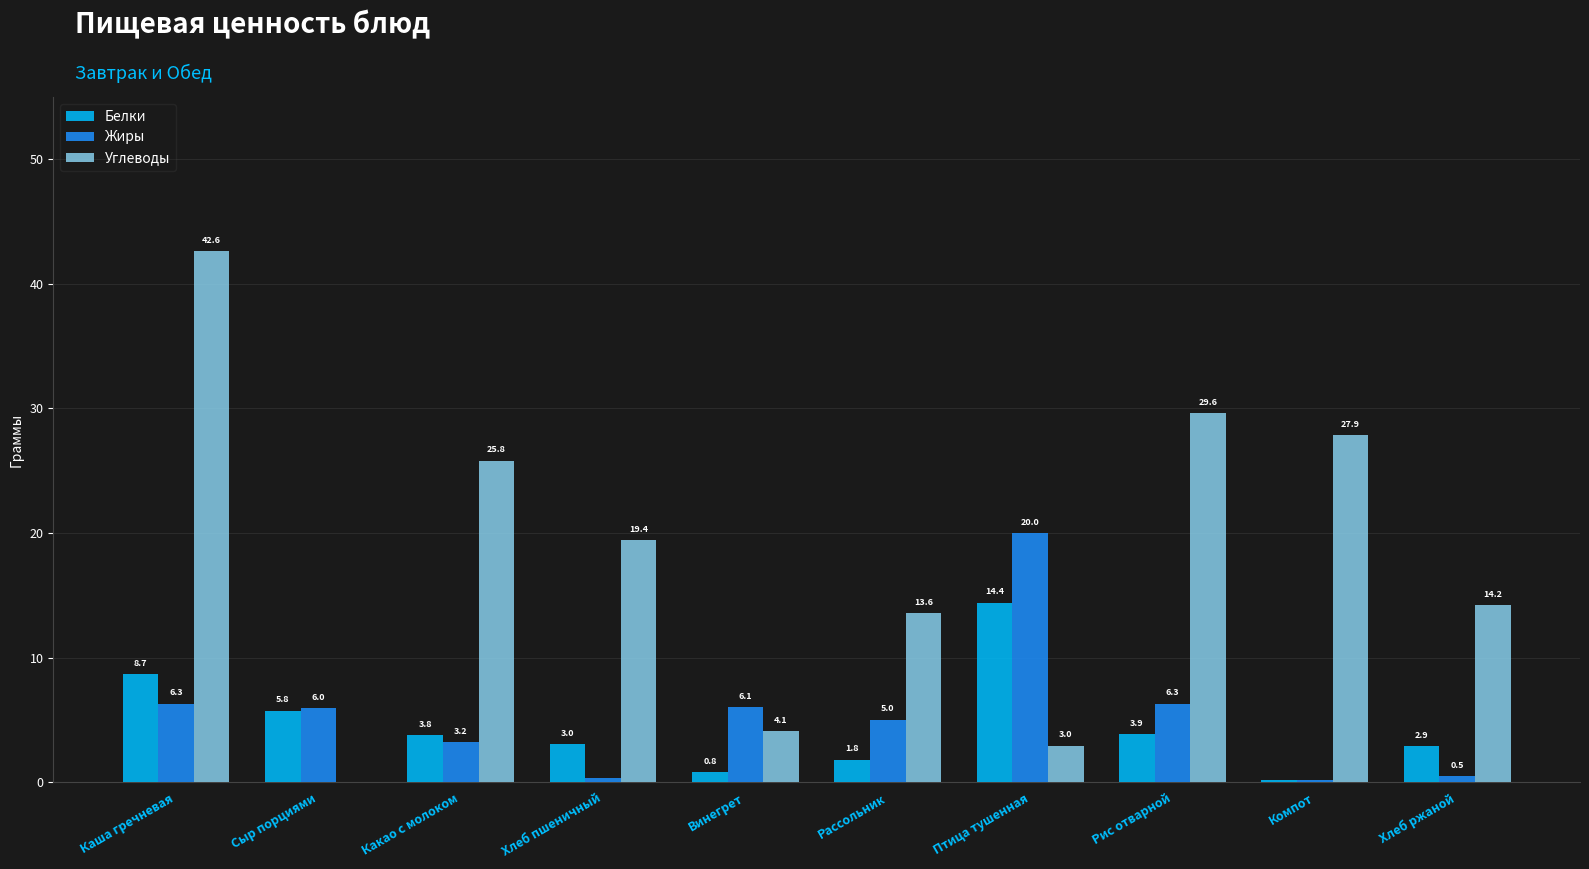

Does the chart contain stacked bars?

No